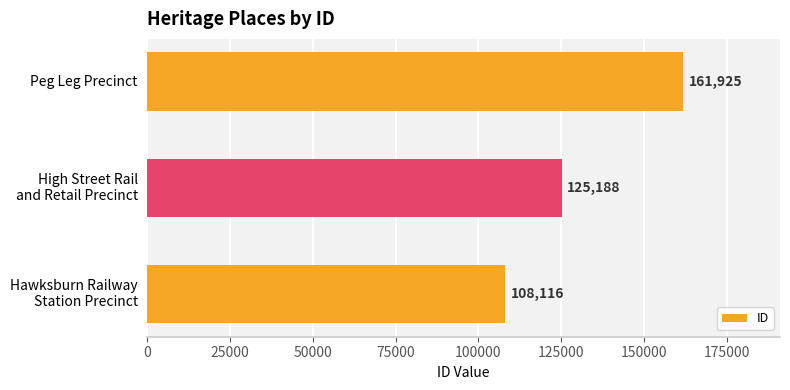

What value does the data have at Peg Leg Precinct?

161925